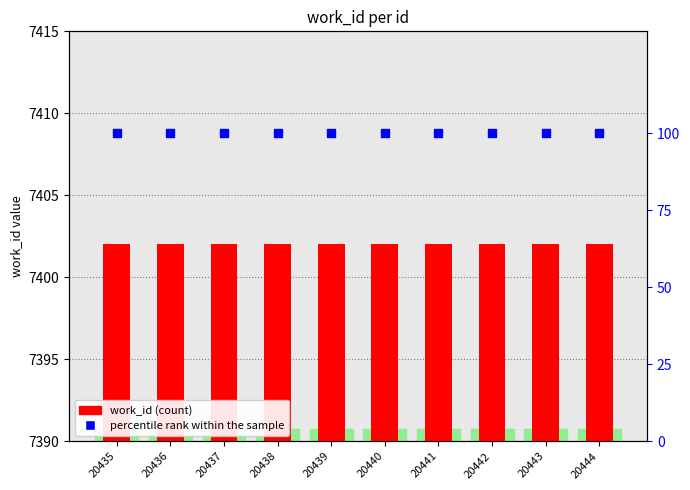

Which series reaches the minimum Y coordinate?

percentile rank within the sample